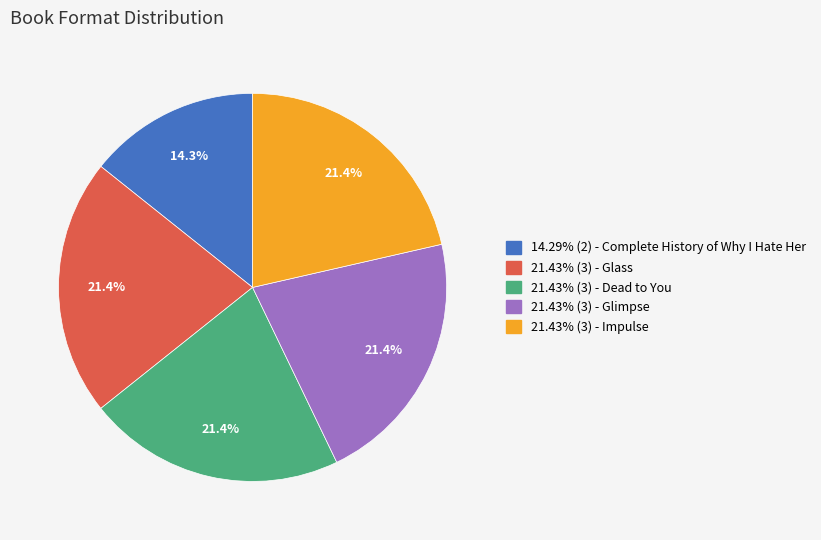

Is there a majority slice in this chart?

No